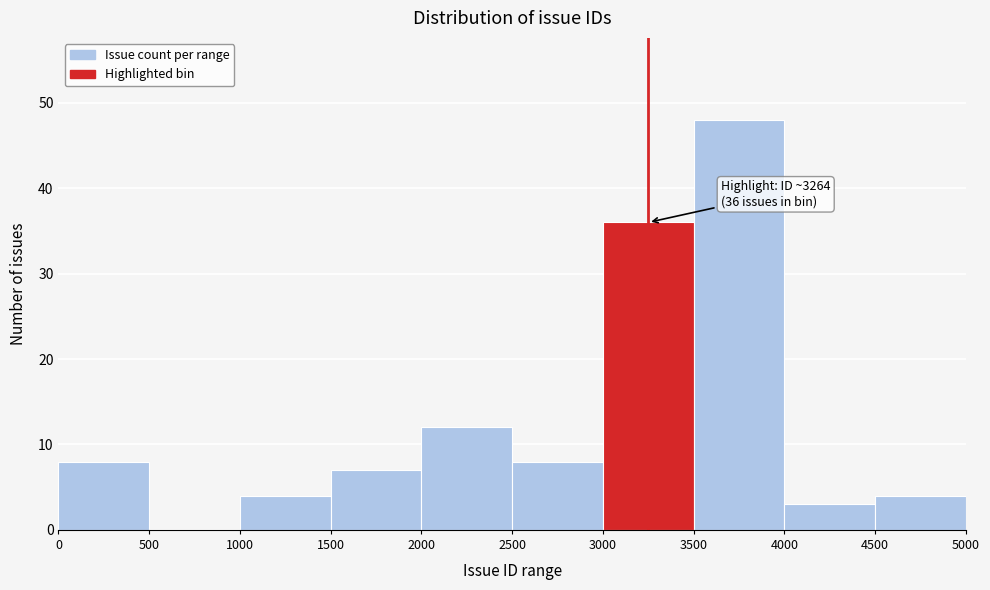

Which range on the x-axis has the tallest bar?

3500 to 4000